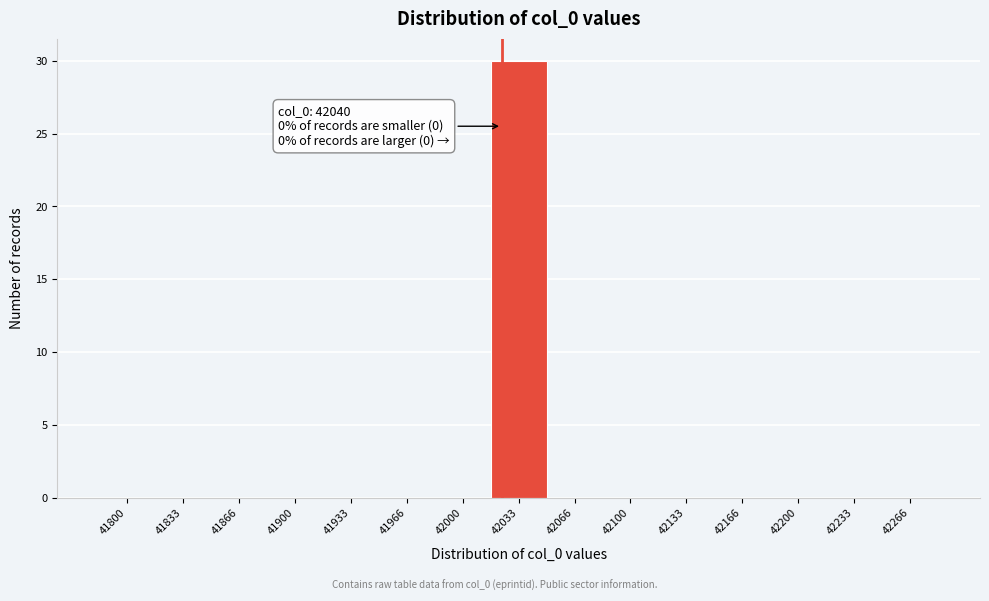

Reading left to right, what are all the values shown in this chart?

41800=0	41833=0	41866=0	41900=0	41933=0	41966=0	42000=0	42033=30	42066=0	42100=0	42133=0	42166=0	42200=0	42233=0	42266=0